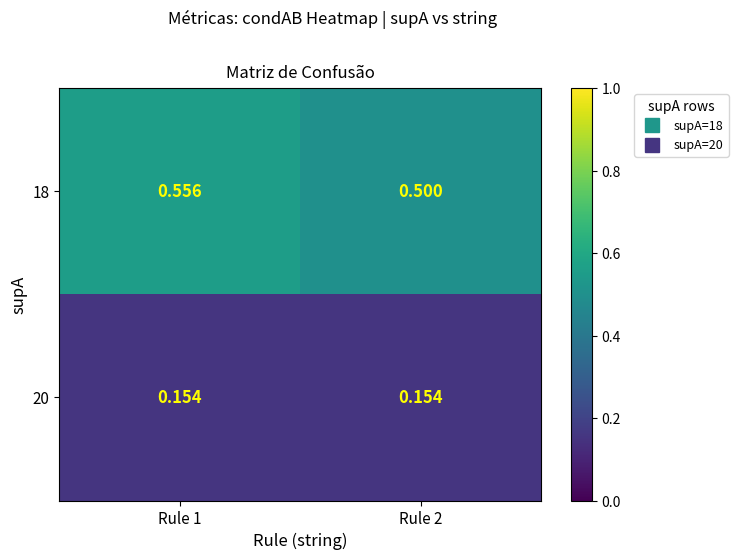

What is the spread (max minus min) of values at Rule 1?

0.4